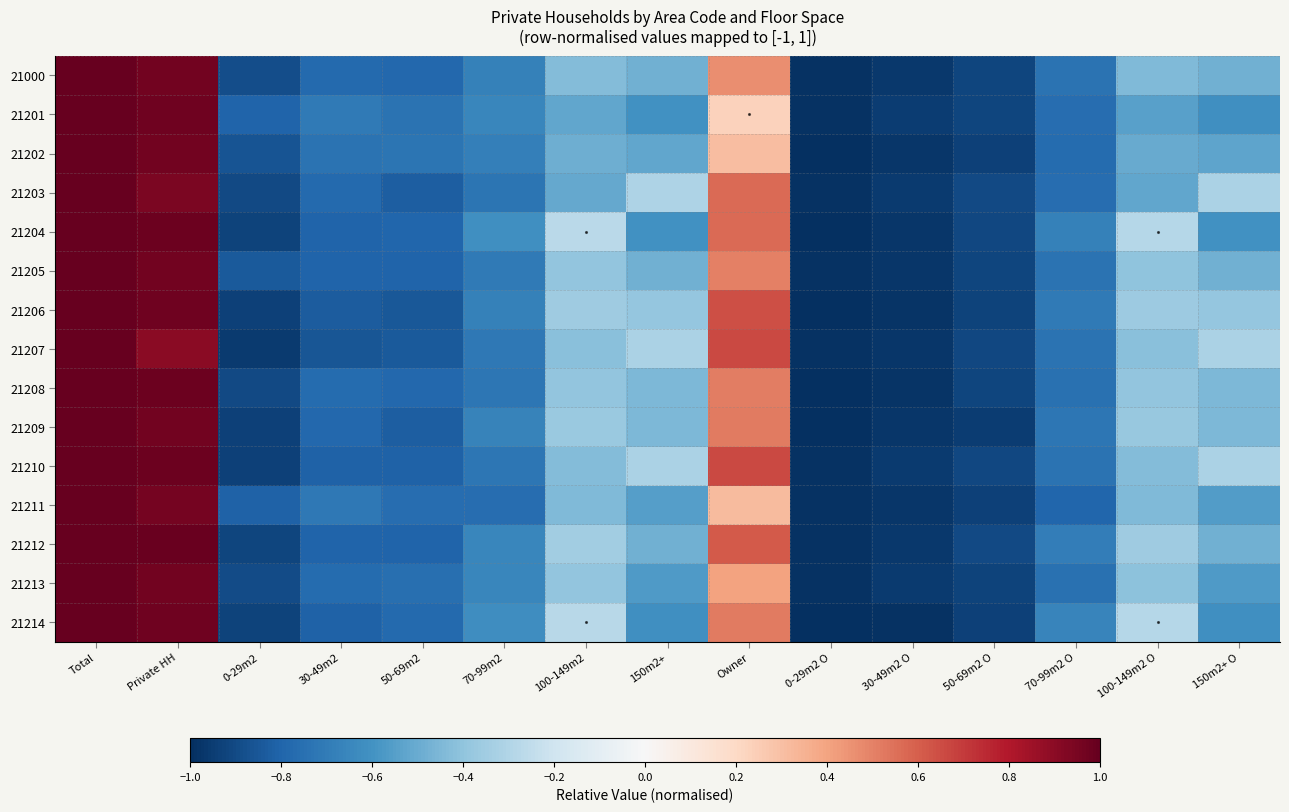

At which category does the chart reach its minimum across all series?

0-29m2 O